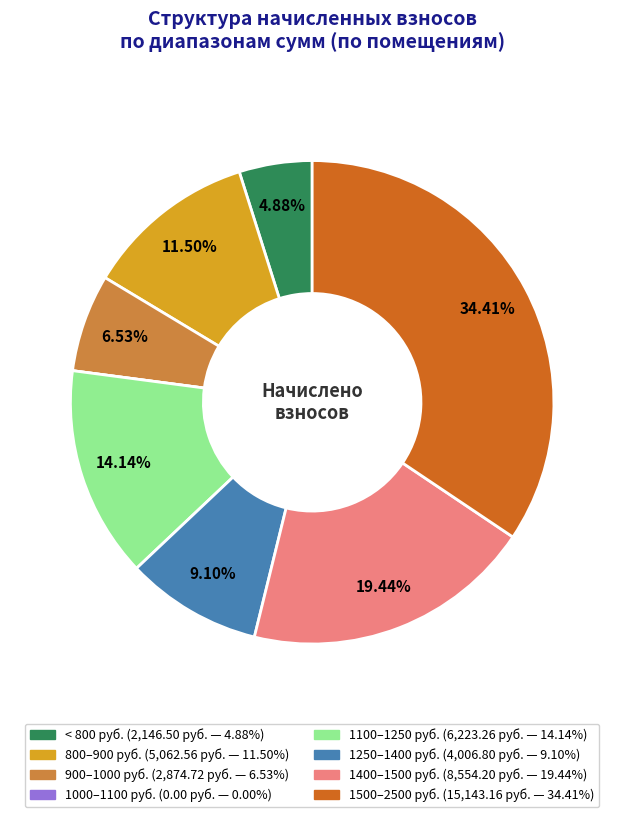

Is there a majority slice in this chart?

No